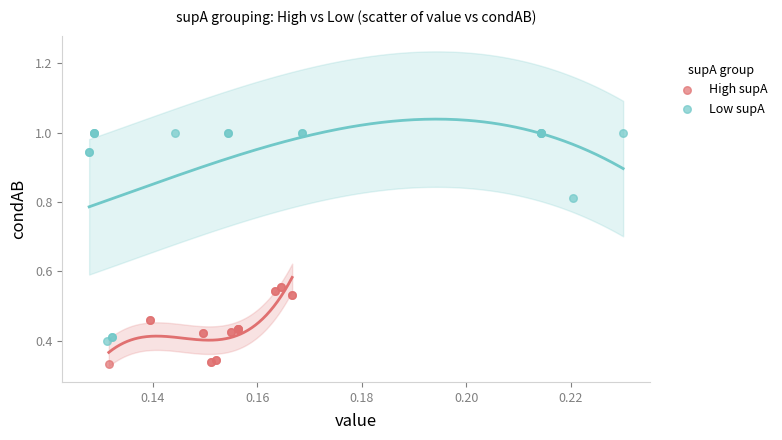

Which series has the widest spread of Y values?

Low supA